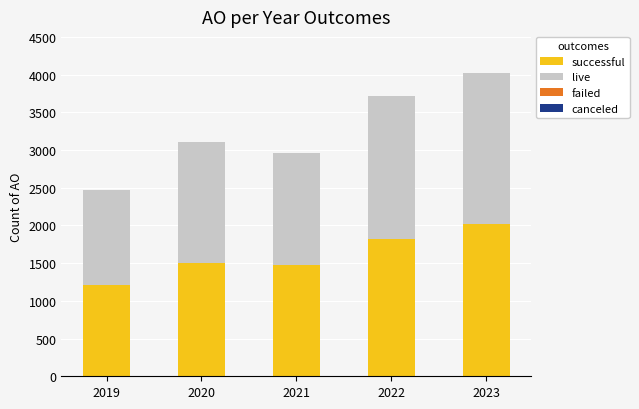

Does the chart contain stacked bars?

Yes